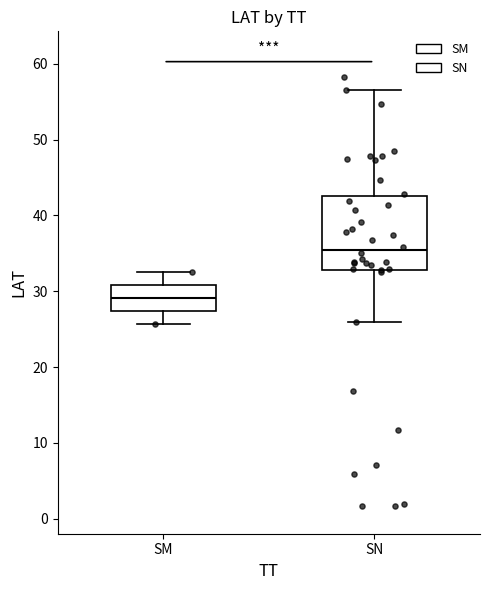

Reading left to right, transcribe this box plot: for each box, give where its median line is, the range the box spans, and where its two whiskers end, as read against the y-axis. The values are not printed on the chart, so give them approximately, as read against the axis.

SM: median 29, box 27 to 31, whiskers 26 to 33
SN: median 35, box 33 to 43, whiskers 26 to 57